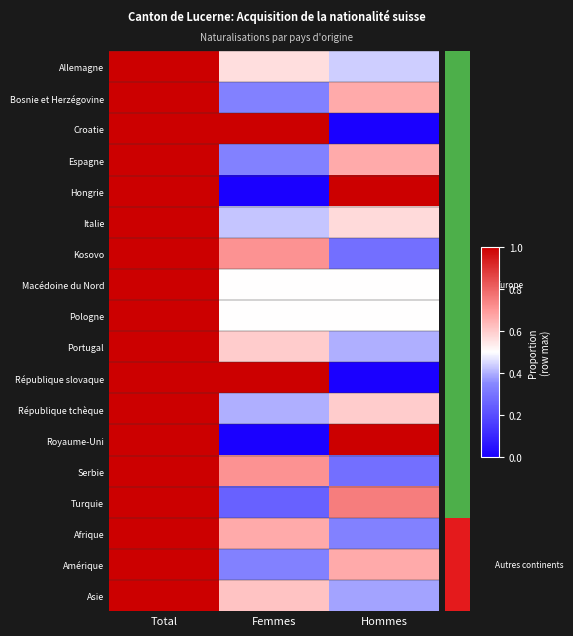

Reading right to left, what are all the values shown in this chart?

Allemagne: Hommes=0.4	Femmes=0.6	Total=1.0
Bosnie et Herzégovine: Hommes=0.7	Femmes=0.3	Total=1.0
Croatie: Hommes=0.0	Femmes=1.0	Total=1.0
Espagne: Hommes=0.7	Femmes=0.3	Total=1.0
Hongrie: Hommes=1.0	Femmes=0.0	Total=1.0
Italie: Hommes=0.6	Femmes=0.4	Total=1.0
Kosovo: Hommes=0.3	Femmes=0.7	Total=1.0
Macédoine du Nord: Hommes=0.5	Femmes=0.5	Total=1.0
Pologne: Hommes=0.5	Femmes=0.5	Total=1.0
Portugal: Hommes=0.4	Femmes=0.6	Total=1.0
République slovaque: Hommes=0.0	Femmes=1.0	Total=1.0
République tchèque: Hommes=0.6	Femmes=0.4	Total=1.0
Royaume-Uni: Hommes=1.0	Femmes=0.0	Total=1.0
Serbie: Hommes=0.3	Femmes=0.7	Total=1.0
Turquie: Hommes=0.8	Femmes=0.2	Total=1.0
Afrique: Hommes=0.3	Femmes=0.7	Total=1.0
Amérique: Hommes=0.7	Femmes=0.3	Total=1.0
Asie: Hommes=0.4	Femmes=0.6	Total=1.0